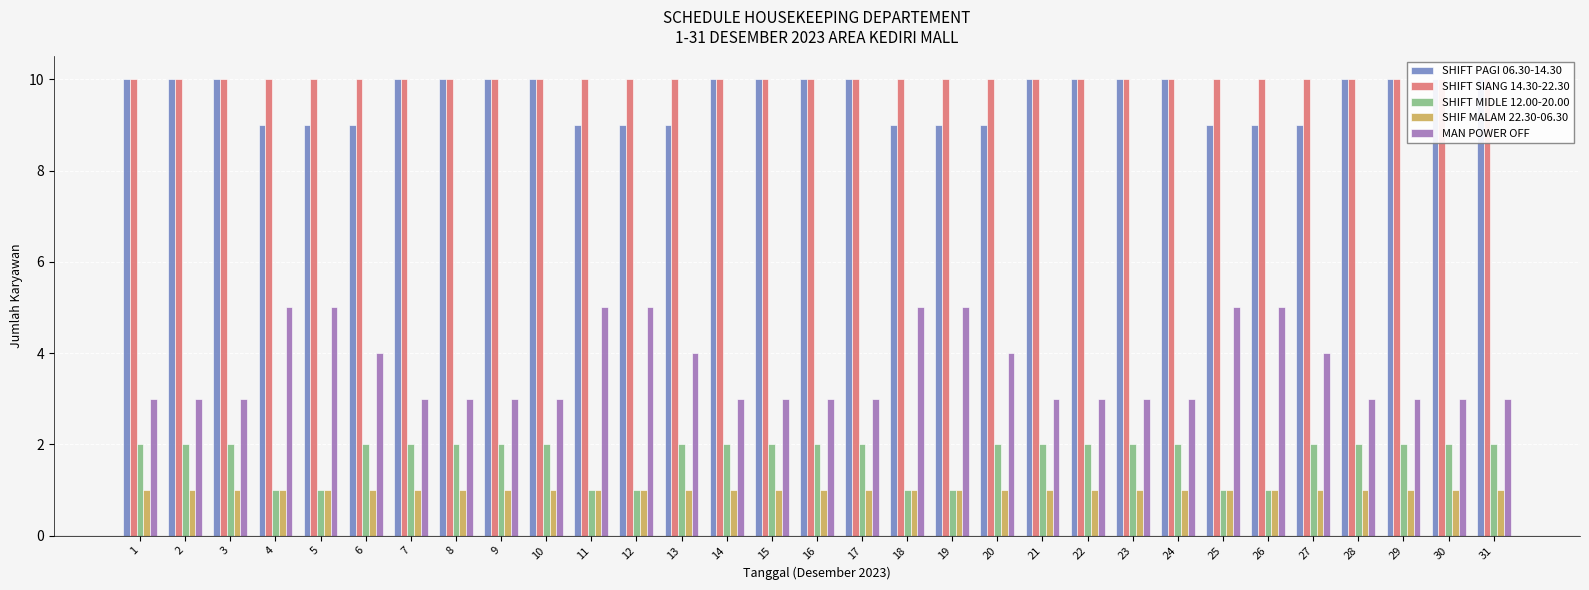

List the series in order of their peak value, highest first.

SHIFT PAGI 06.30-14.30, SHIFT SIANG 14.30-22.30, MAN POWER OFF, SHIFT MIDLE 12.00-20.00, SHIF MALAM 22.30-06.30